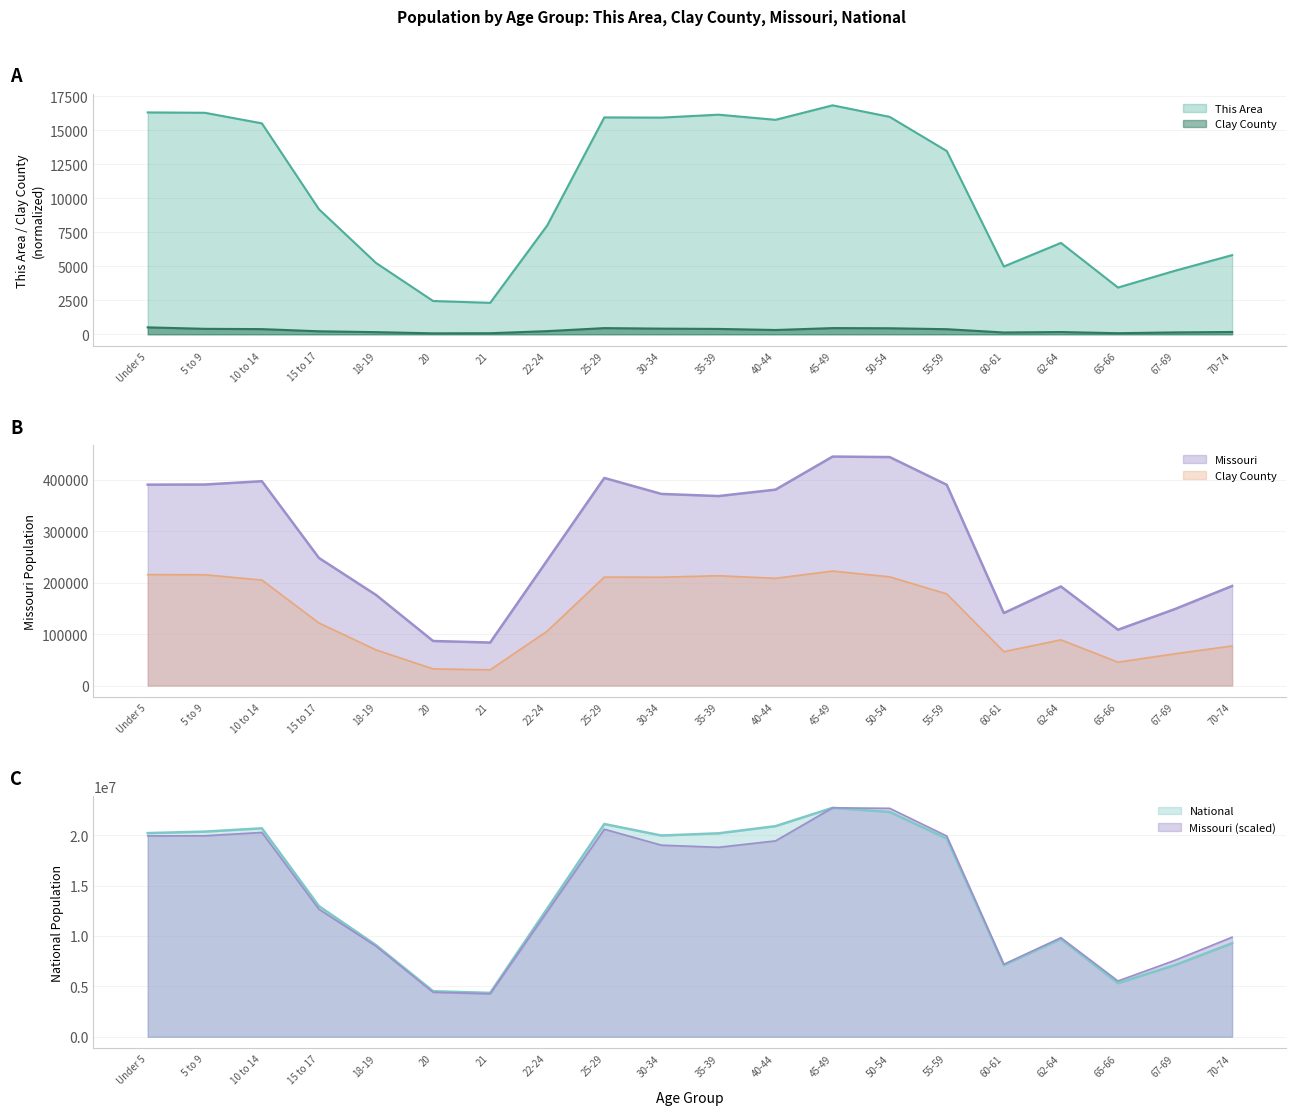

How many distinct data groups are displayed?

4